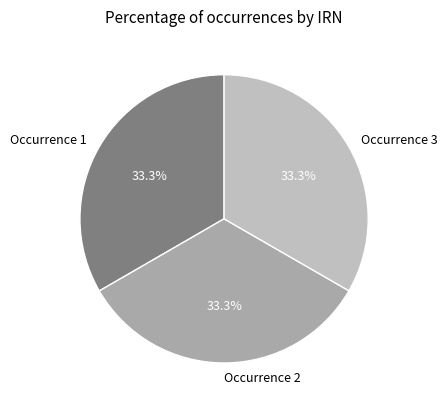

Does any single category account for the majority?

No